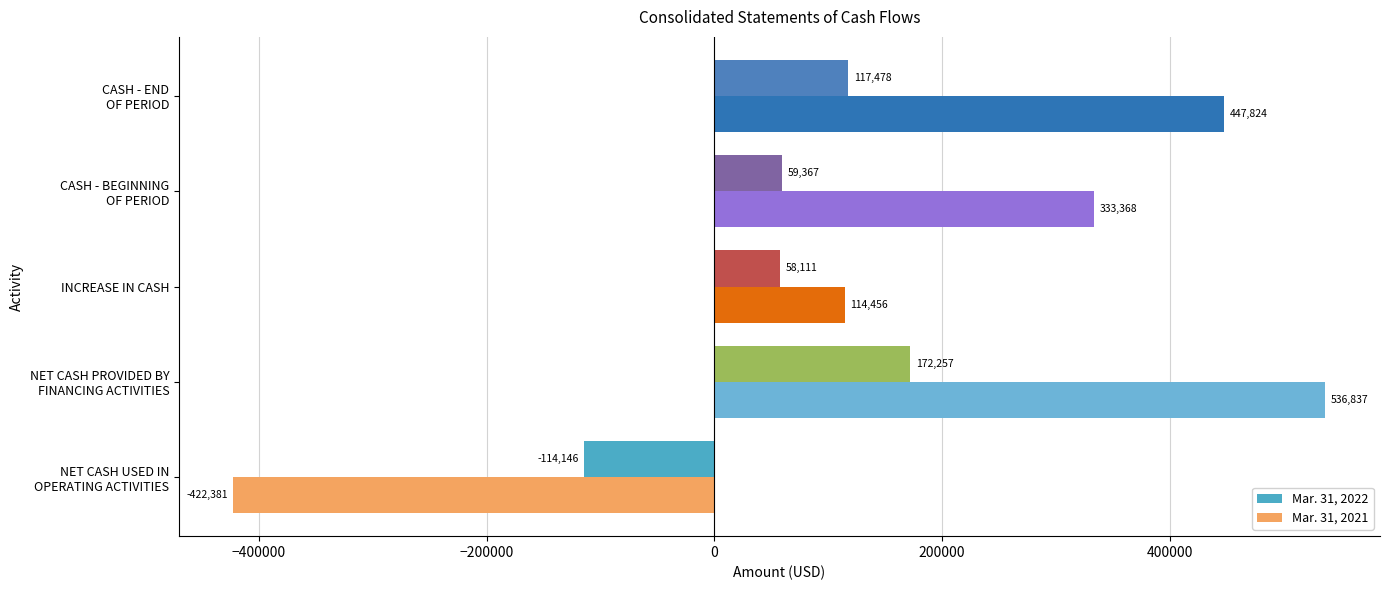

What is the maximum value shown in the chart?

536837